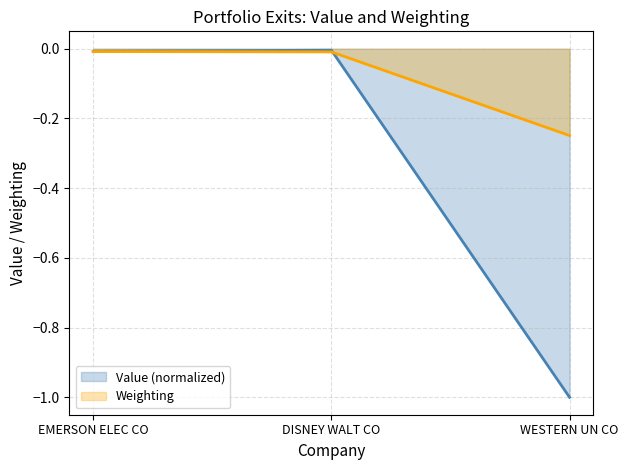

Which series changed the most between EMERSON ELEC CO and DISNEY WALT CO?

Value